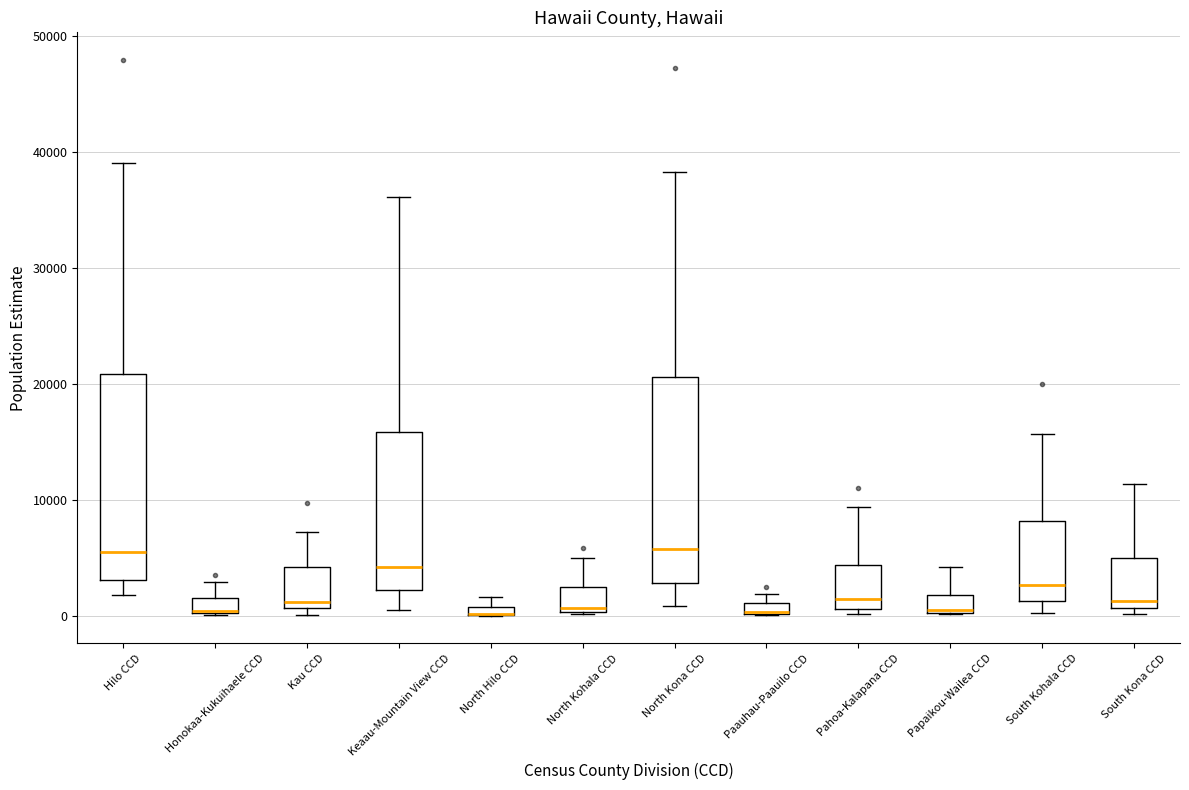

Where is the lower edge of the box for North Hilo CCD on the y-axis? The values are not printed on the chart, so give them approximately, as read against the axis.

0